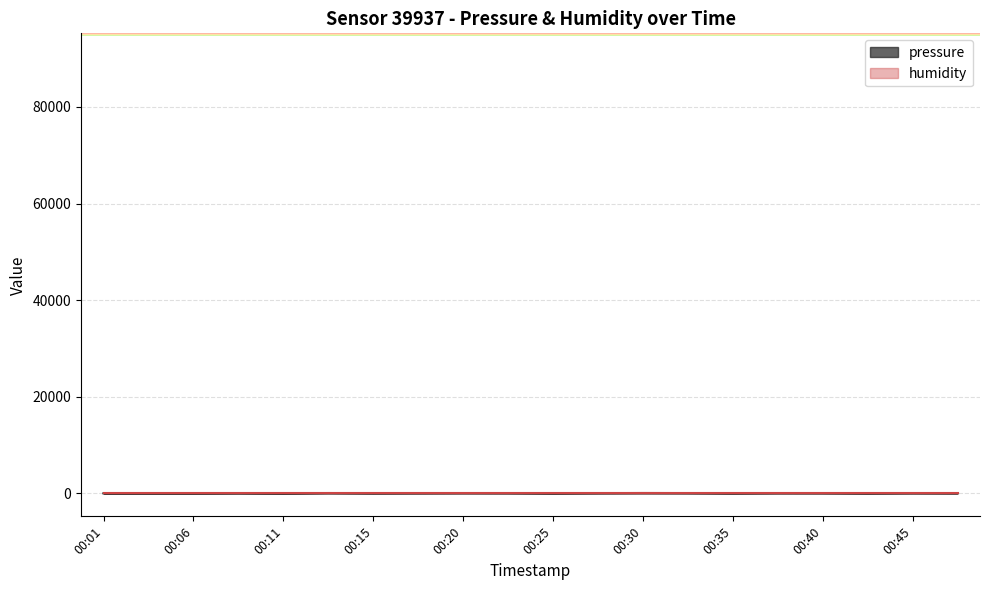

What is the approximate value at 00:45?

51.2